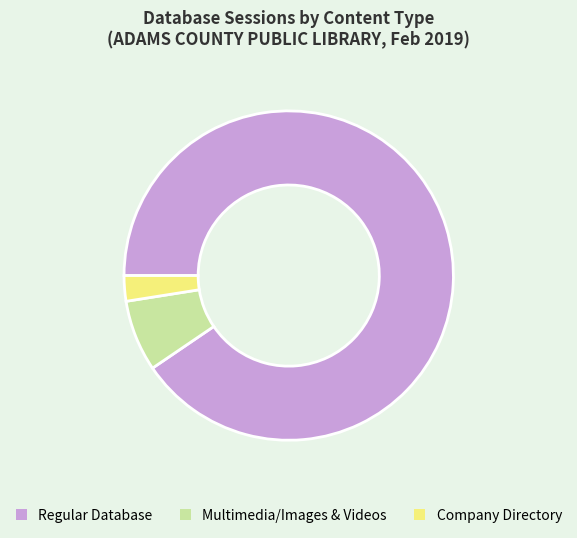

Is there a majority slice in this chart?

Yes